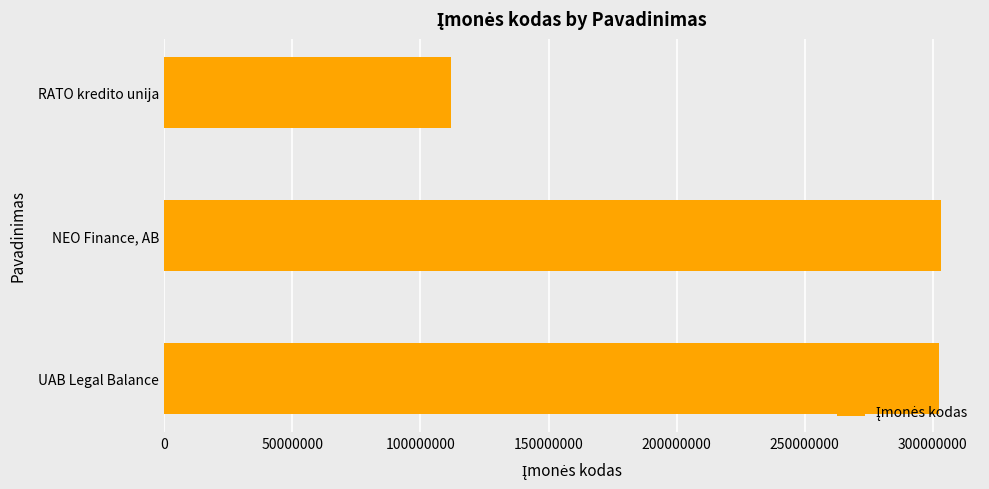

Where is the data nearest to the value 207634335?

UAB Legal Balance